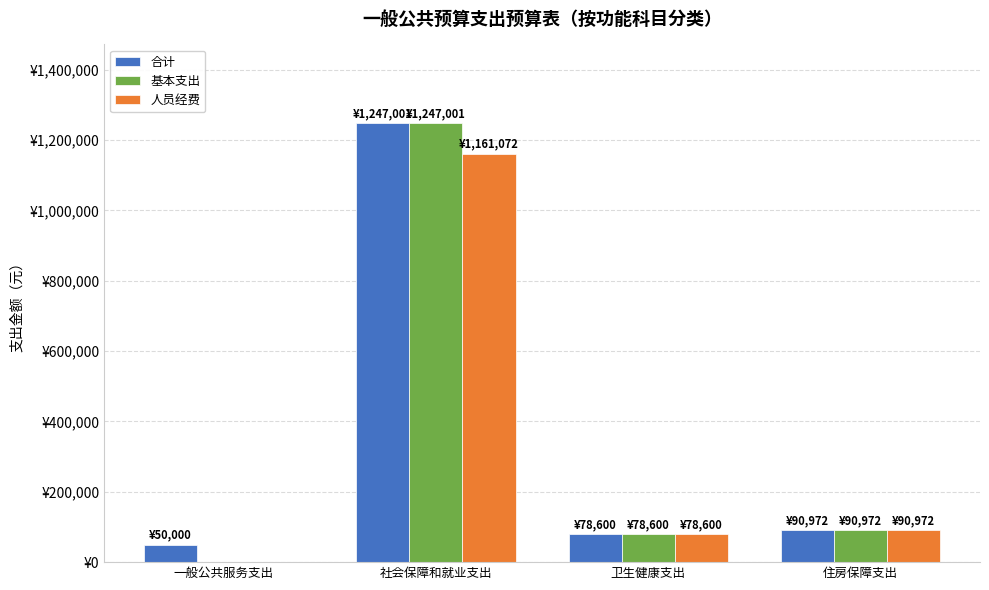

The value of 合计 at 卫生健康支出 is 126926.1. True or false?

False